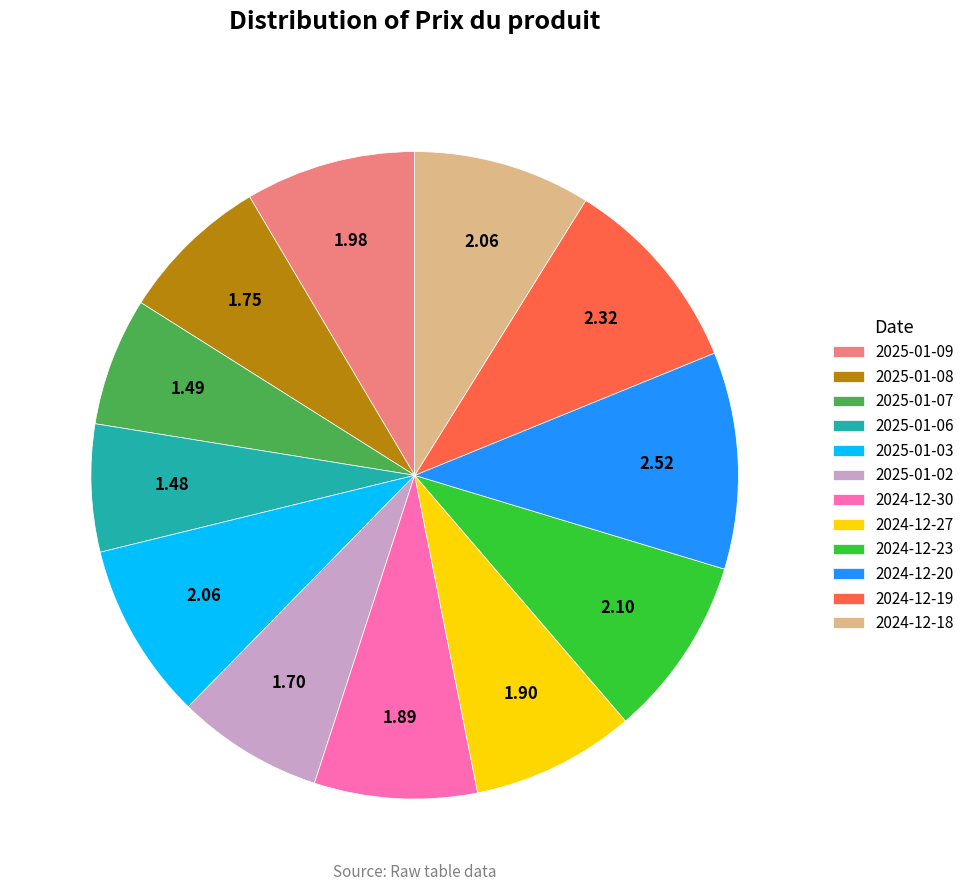

Does 2024-12-20 account for over 50% of the chart?

No